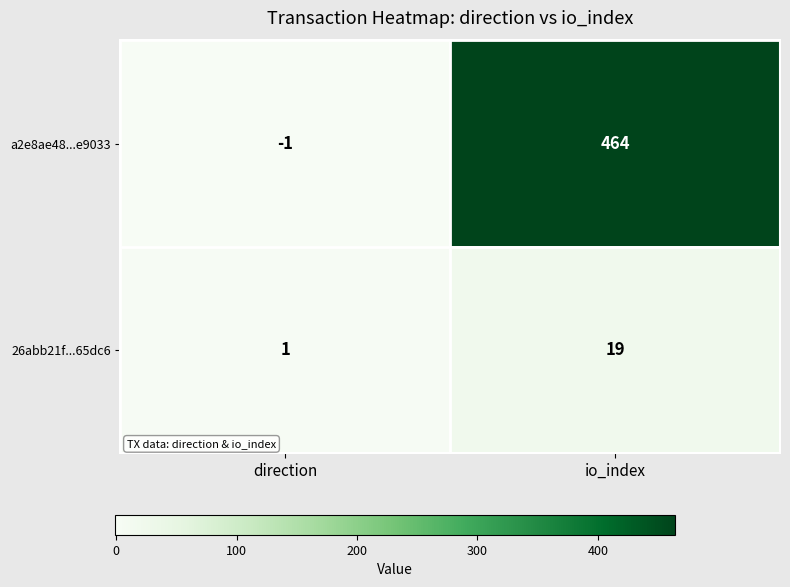

Which series has the largest total across all categories?

a2e8ae48...e9033